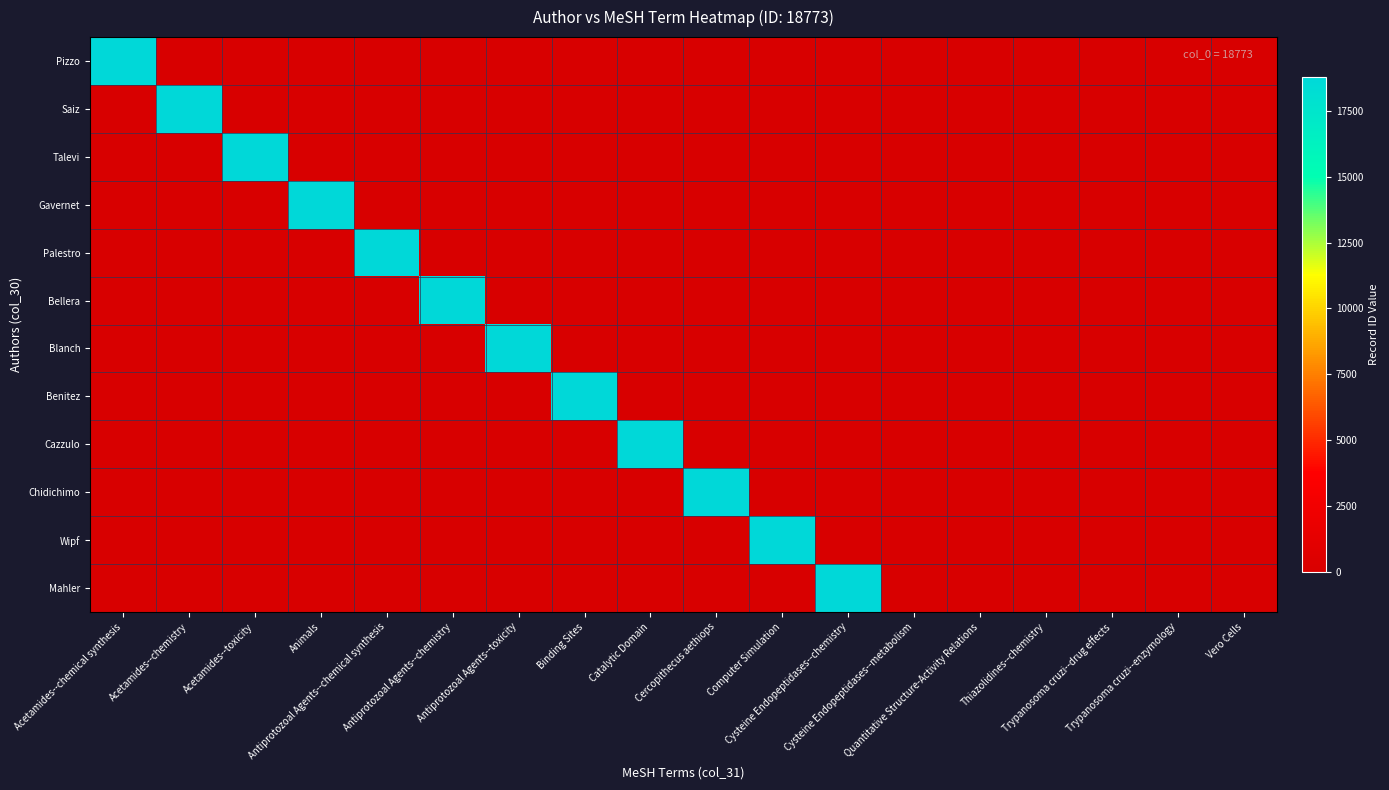

At how many categories does at least one series exceed 12970?

12